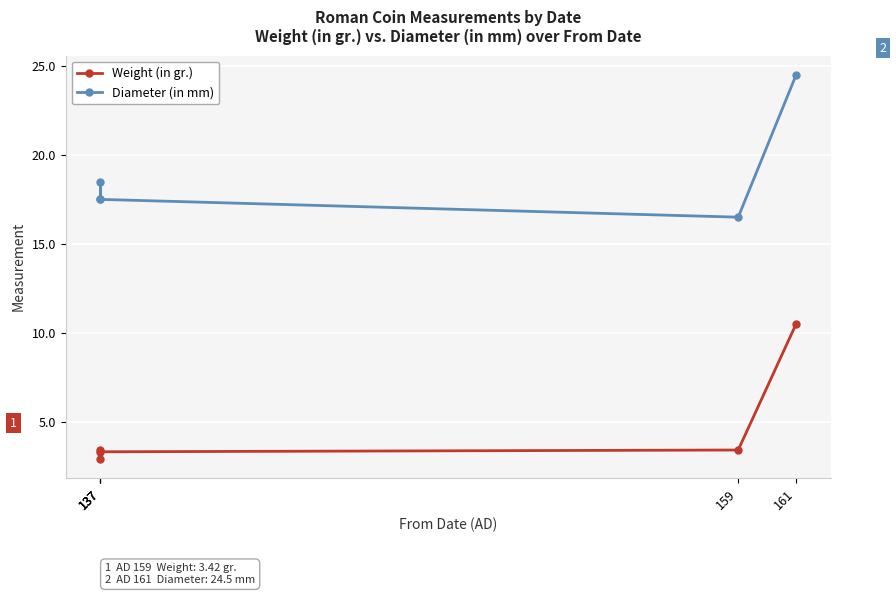

How many data points in Diameter (in mm) are above 17?

4